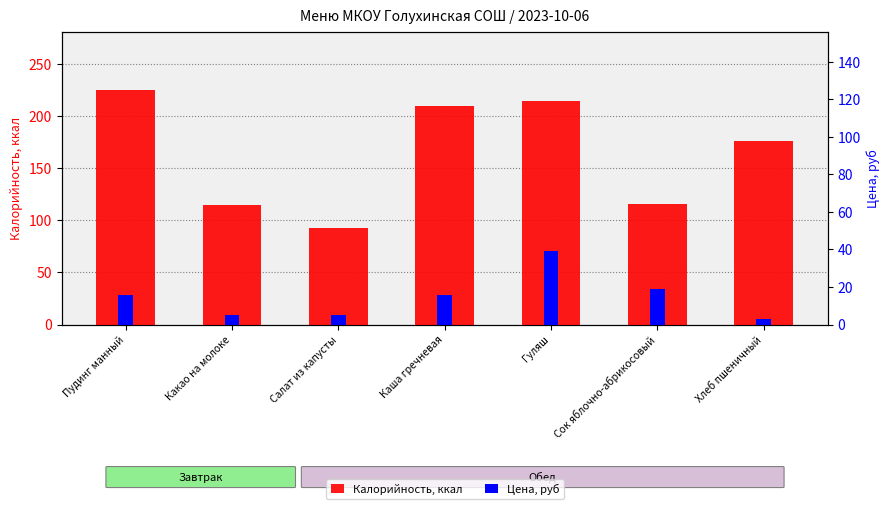

What is the difference between the Цена, руб values at Хлеб пшеничный and Сок яблочно-абрикосовый?

16